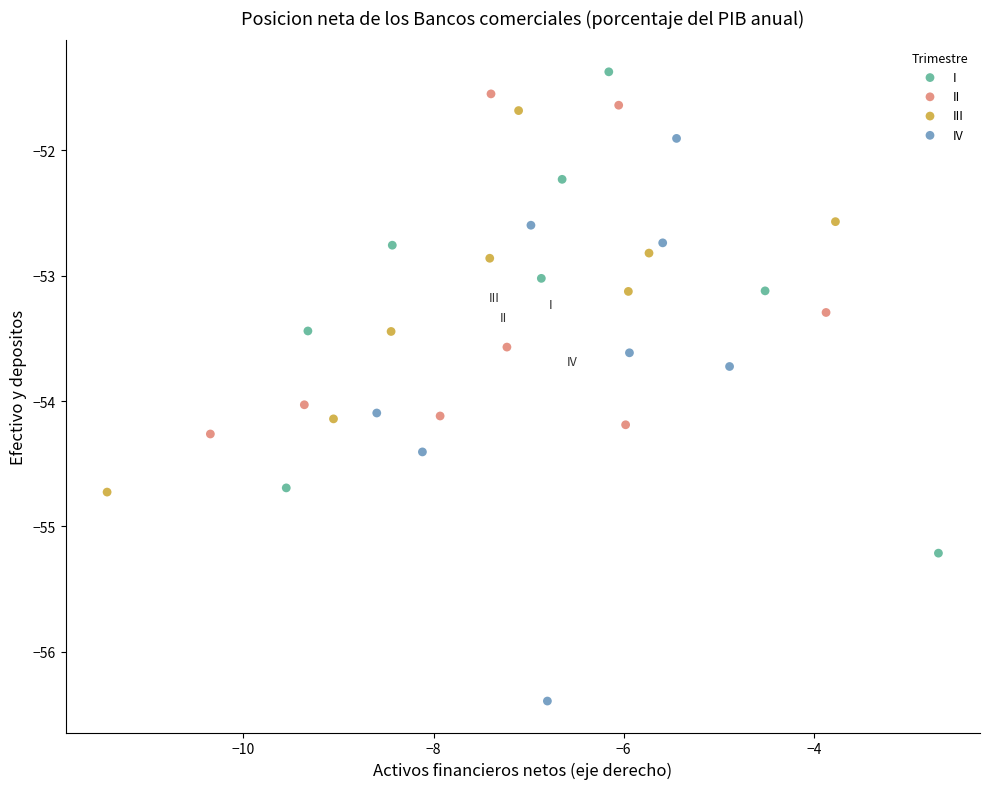

Which series reaches the minimum Y coordinate?

IV